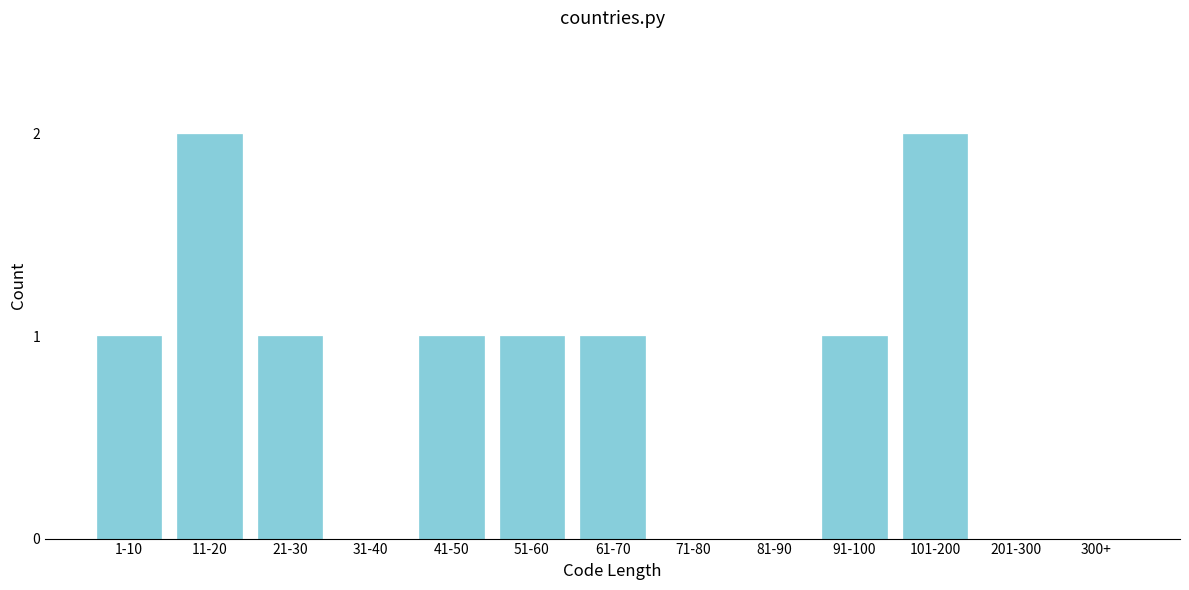

Reading right to left, list all the values displayed in this chart.

300+=0	201-300=0	101-200=2	91-100=1	81-90=0	71-80=0	61-70=1	51-60=1	41-50=1	31-40=0	21-30=1	11-20=2	1-10=1